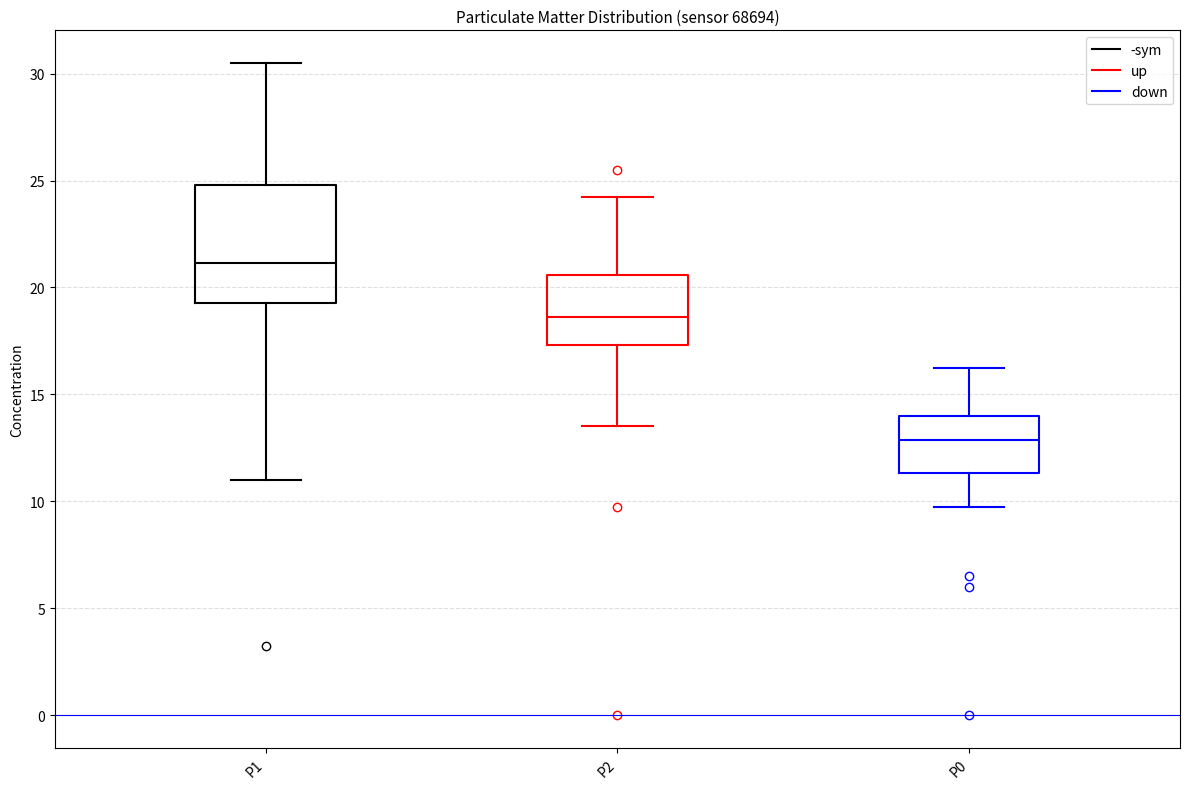

Reading left to right, read every box against the y-axis: the position of its median line, the range the box covers, and the ends of its whiskers. The values are not printed on the chart, so give them approximately, as read against the axis.

P1: median 21.0, box 19.5 to 25.0, whiskers 11.0 to 30.5
P2: median 18.5, box 17.5 to 20.5, whiskers 13.5 to 24.5
P0: median 13.0, box 11.5 to 14.0, whiskers 10.0 to 16.5